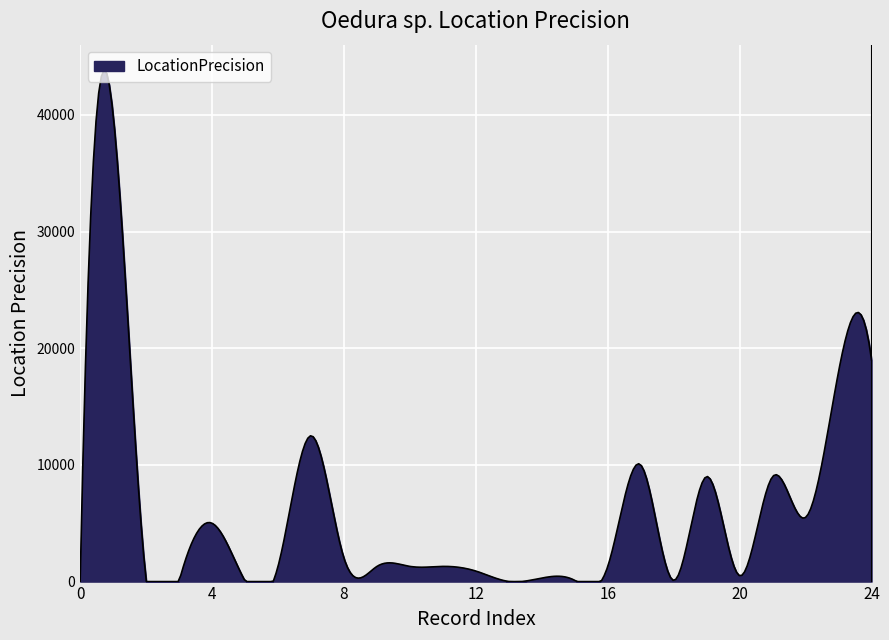

What is the greatest value displayed?

43826.0